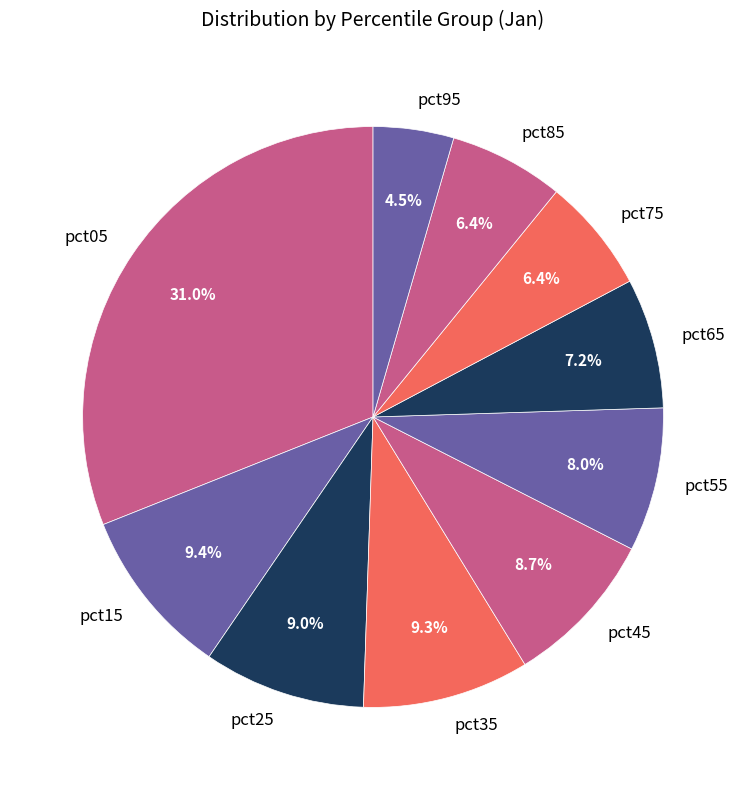

How many segments does this pie chart have?

10